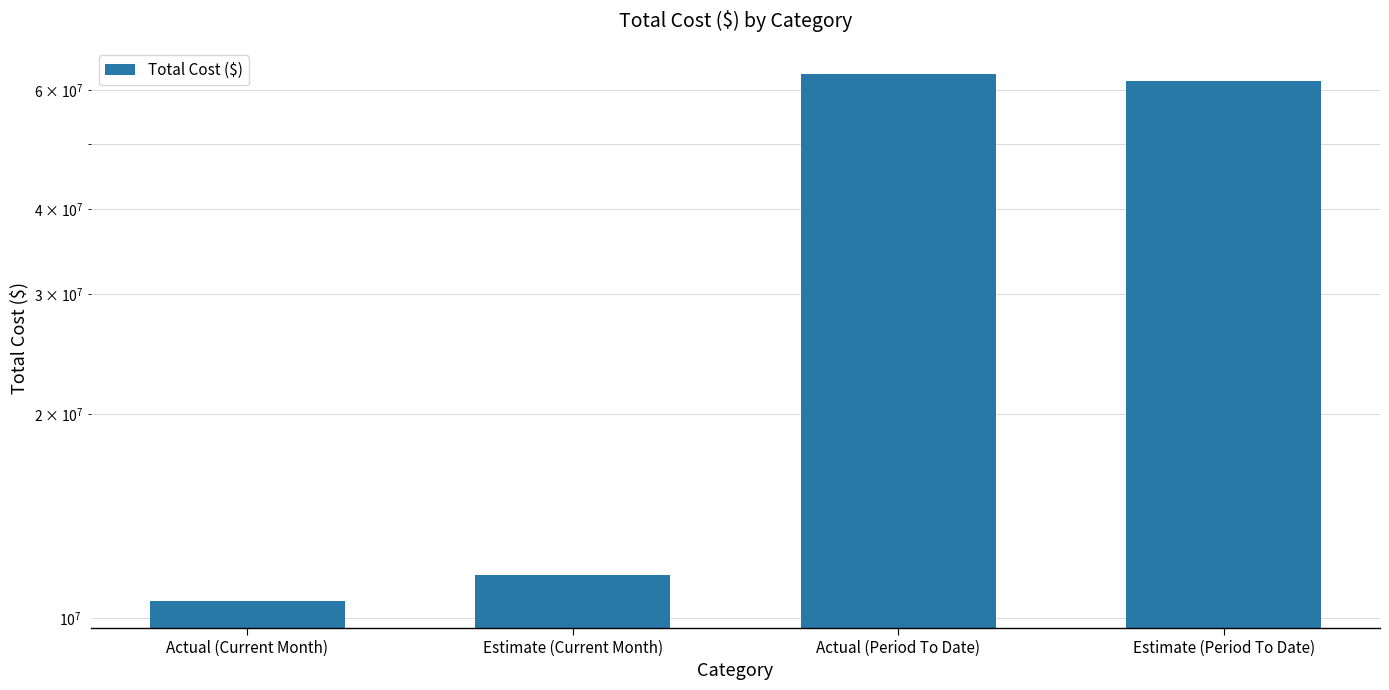

What value does the data have at Actual (Current Month)?

10590230.5